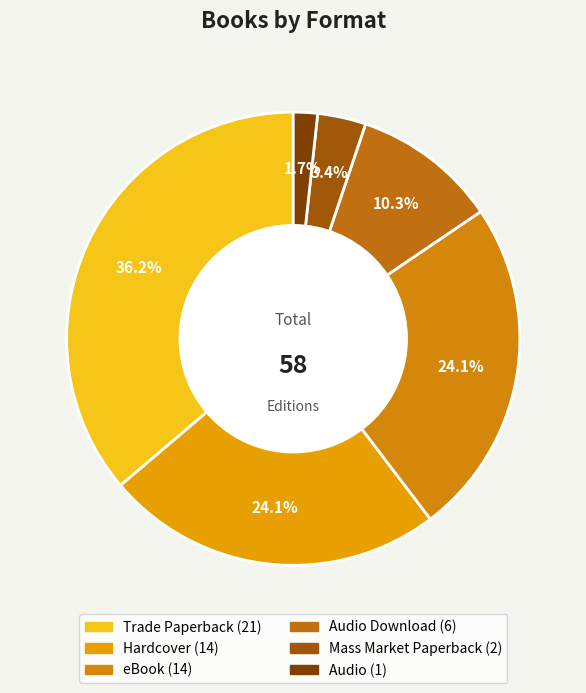

How many slices are in this pie chart?

6